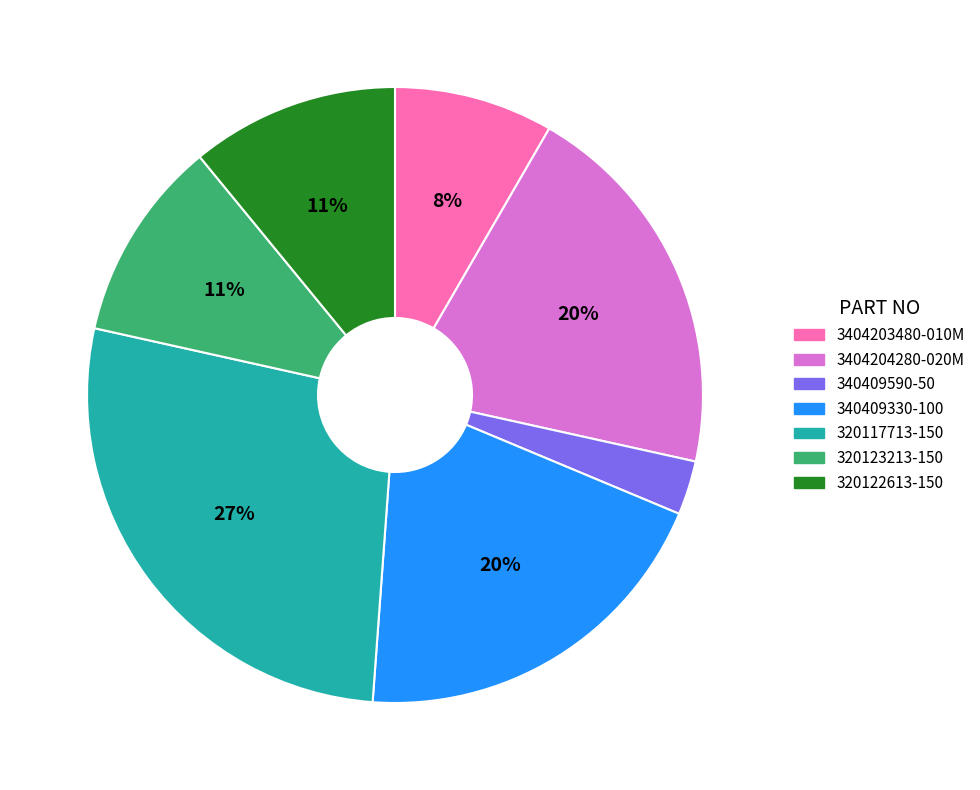

Which has a higher value, 3404204280-020M or 320122613-150?

3404204280-020M